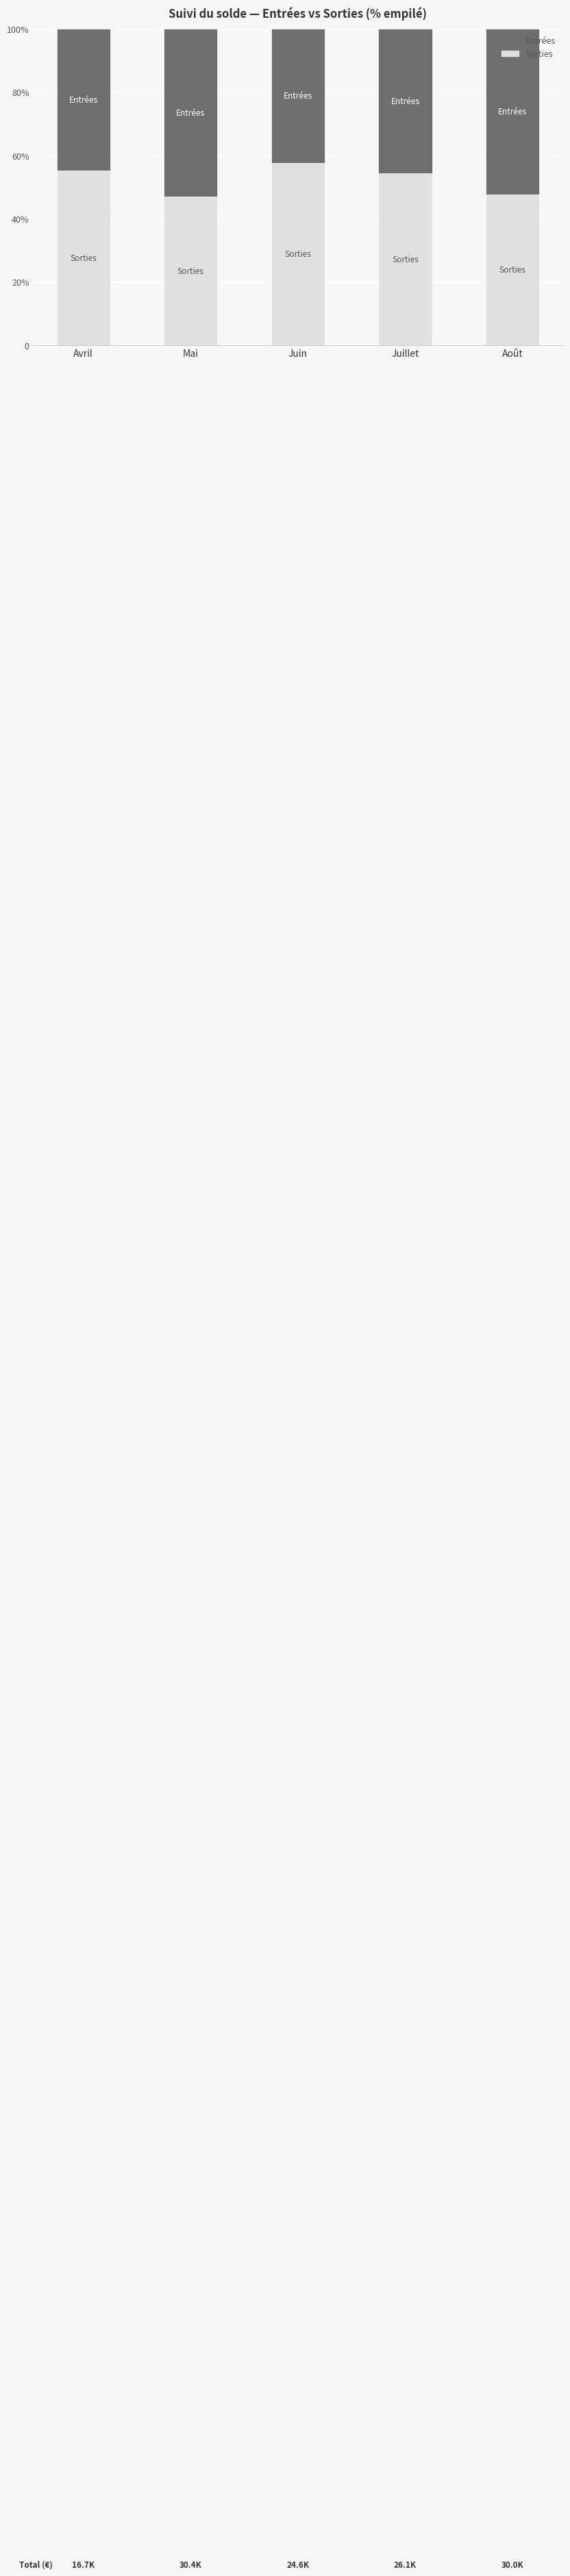

What is the minimum value for Entrées?

42.5